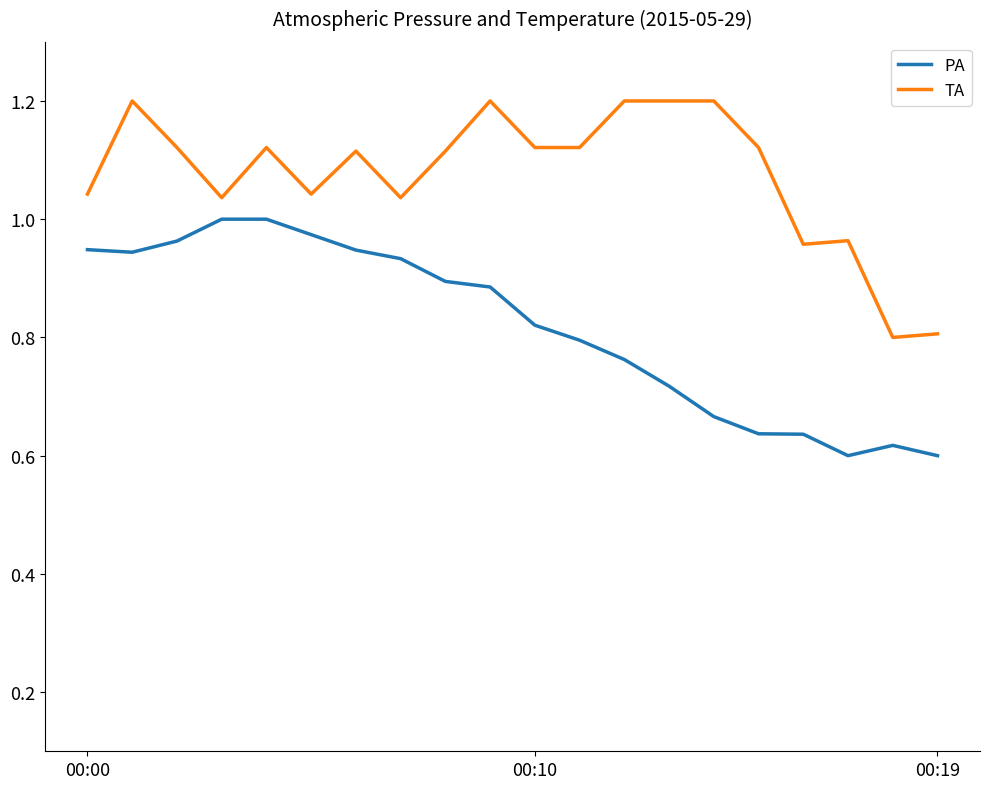

List the series in order of their overall mean, highest first.

TA, PA